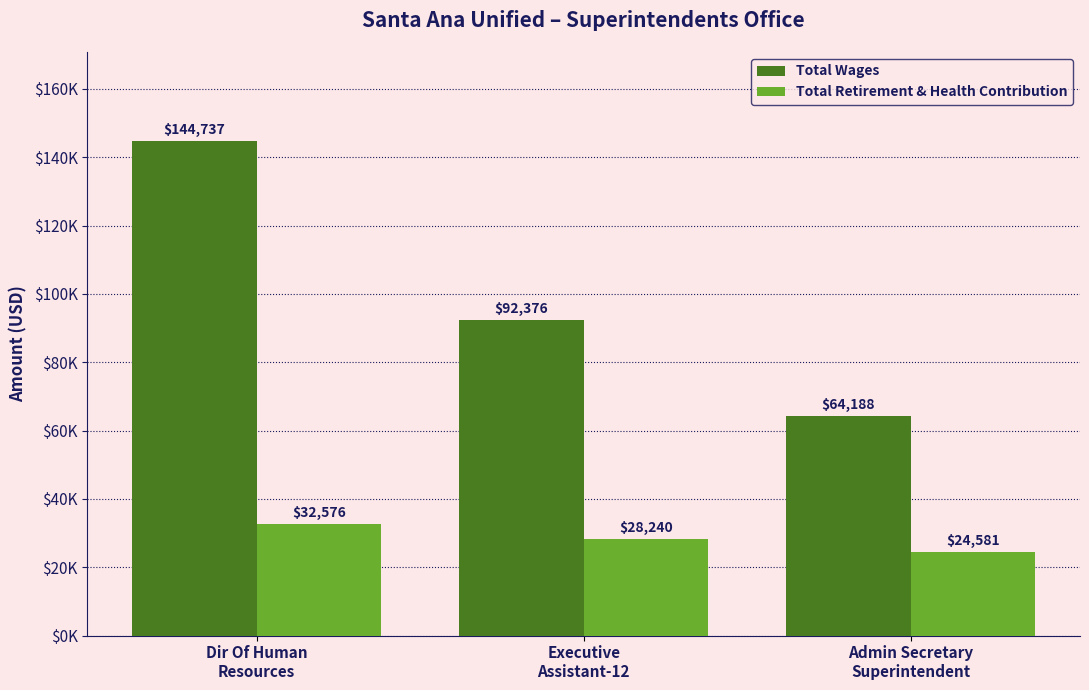

Where is Total Wages nearest to the value 104462?

Executive
Assistant-12